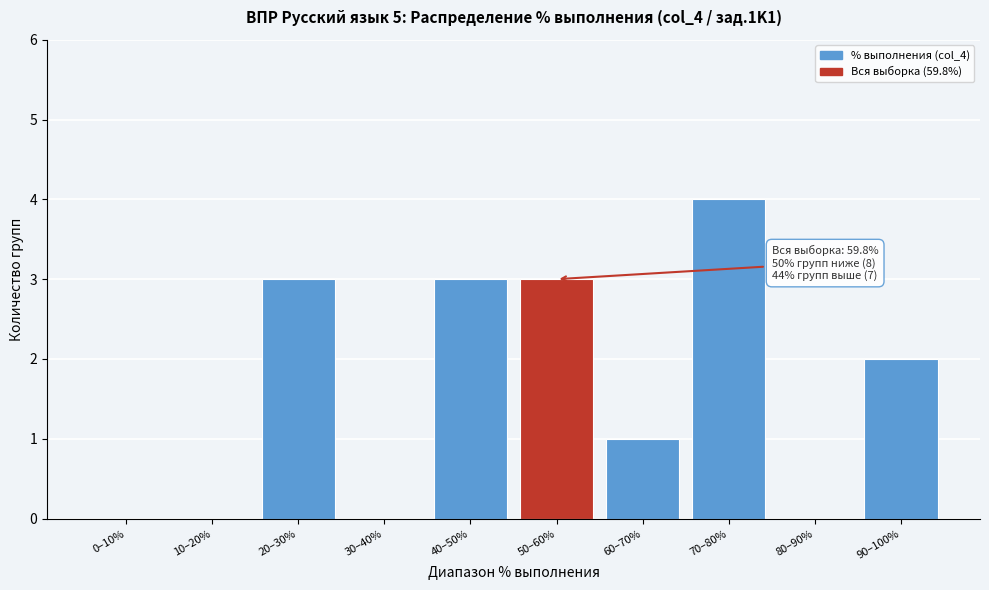

Reading left to right, list all the values displayed in this chart.

0–10%=0	10–20%=0	20–30%=3	30–40%=0	40–50%=3	50–60%=3	60–70%=1	70–80%=4	80–90%=0	90–100%=2